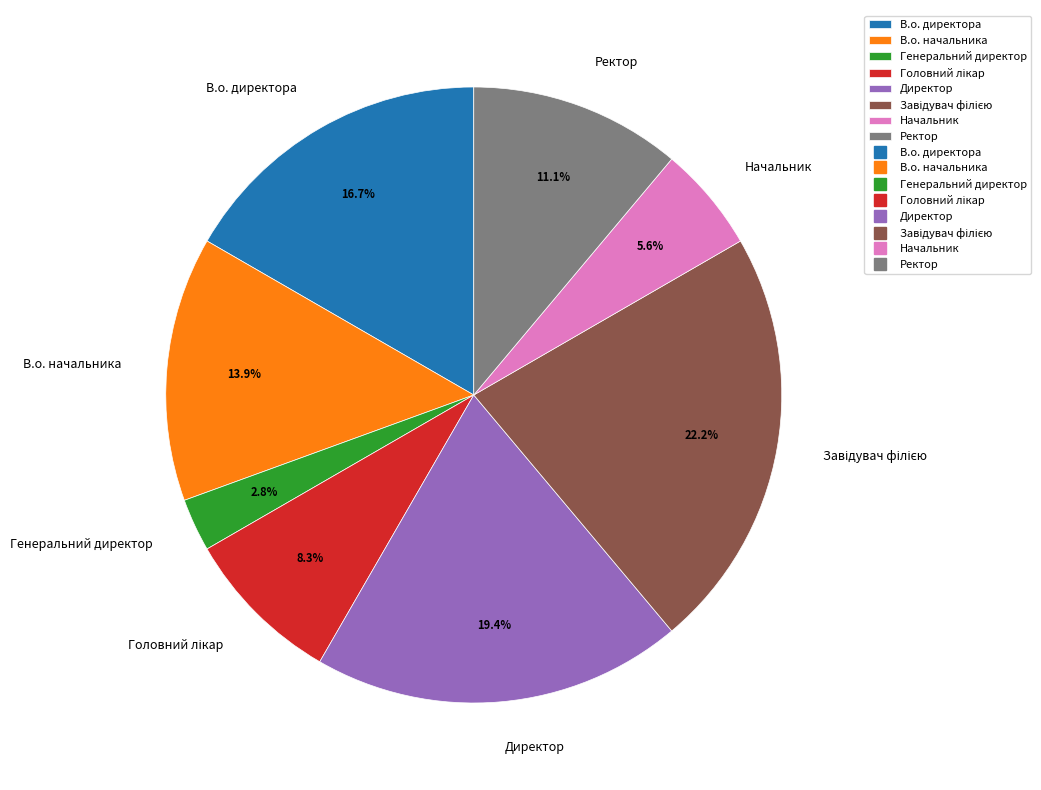

What is the ratio of the value at Директор to the value at В.о. начальника?

1.4